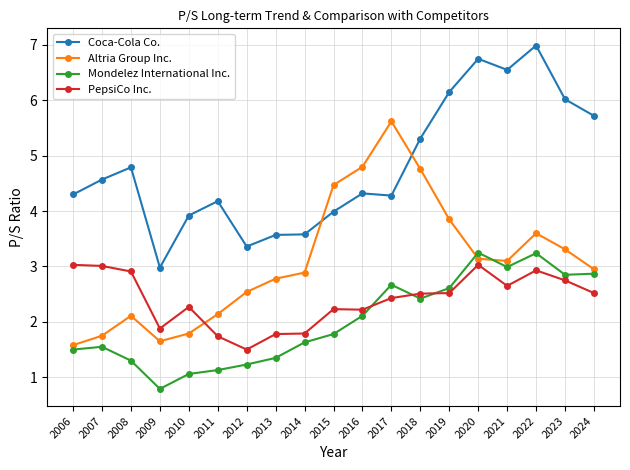

Is it true that Mondelez International Inc. equals 0.9 at 2007?

False